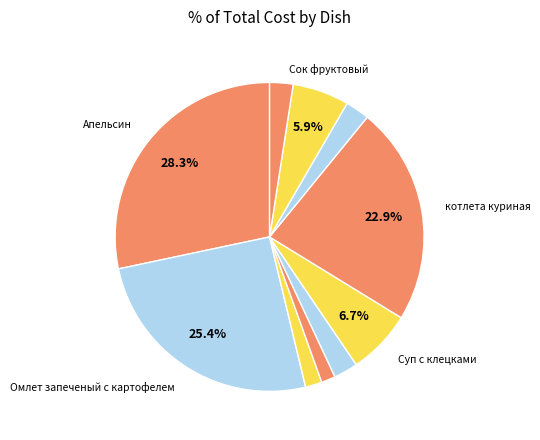

Count the number of slices in the pie.

10